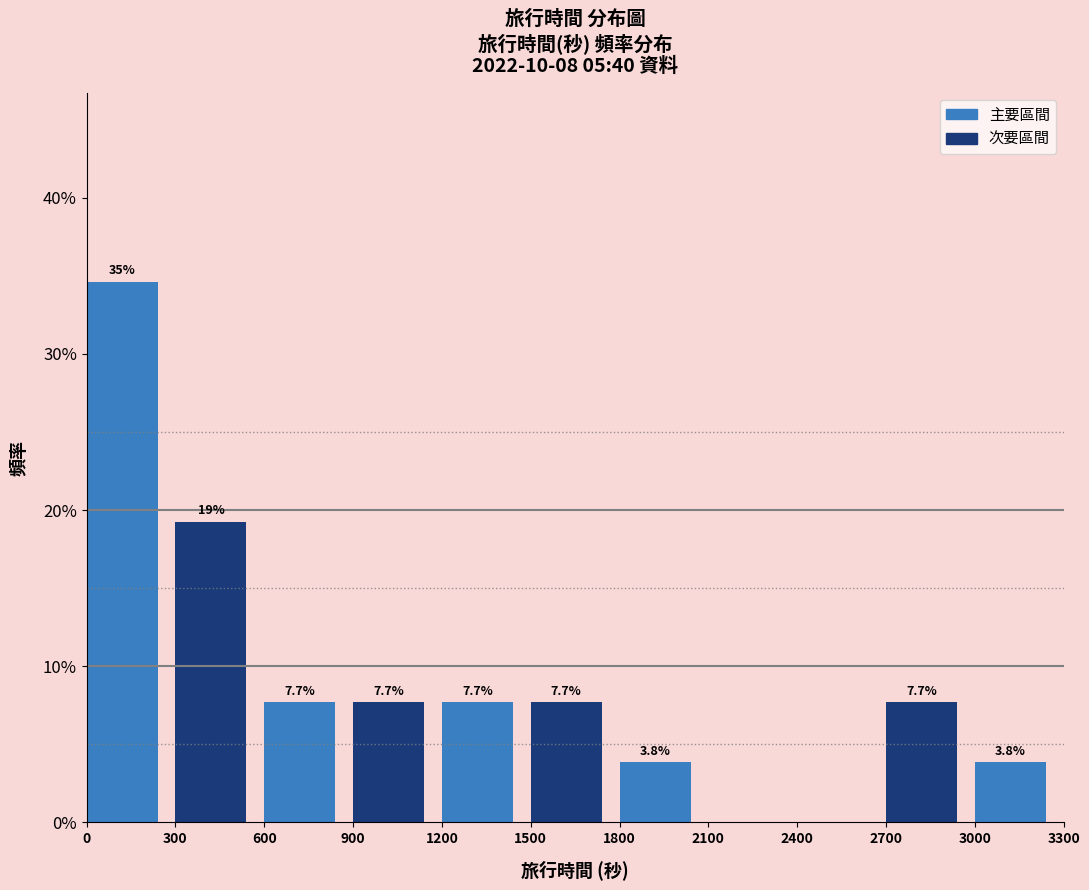

Which range on the x-axis has the tallest bar?

0 to 300